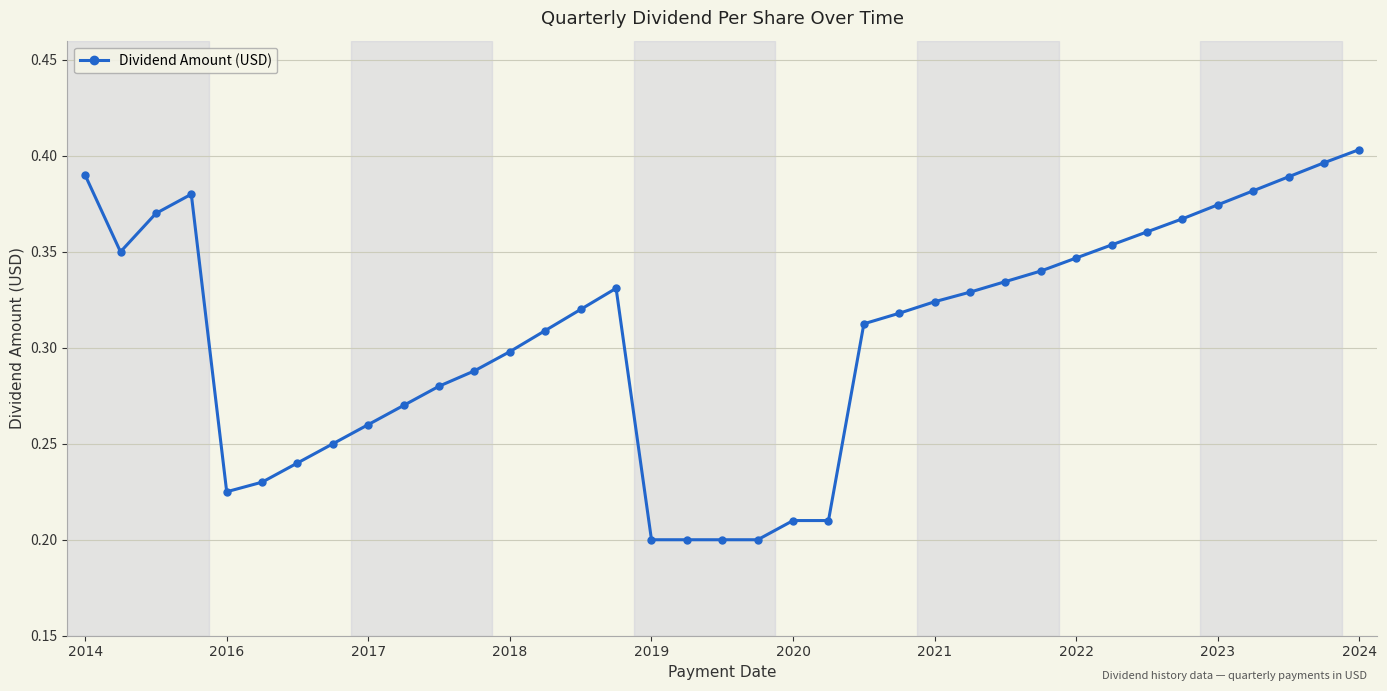

Count the values in the range 0 to 1.

37